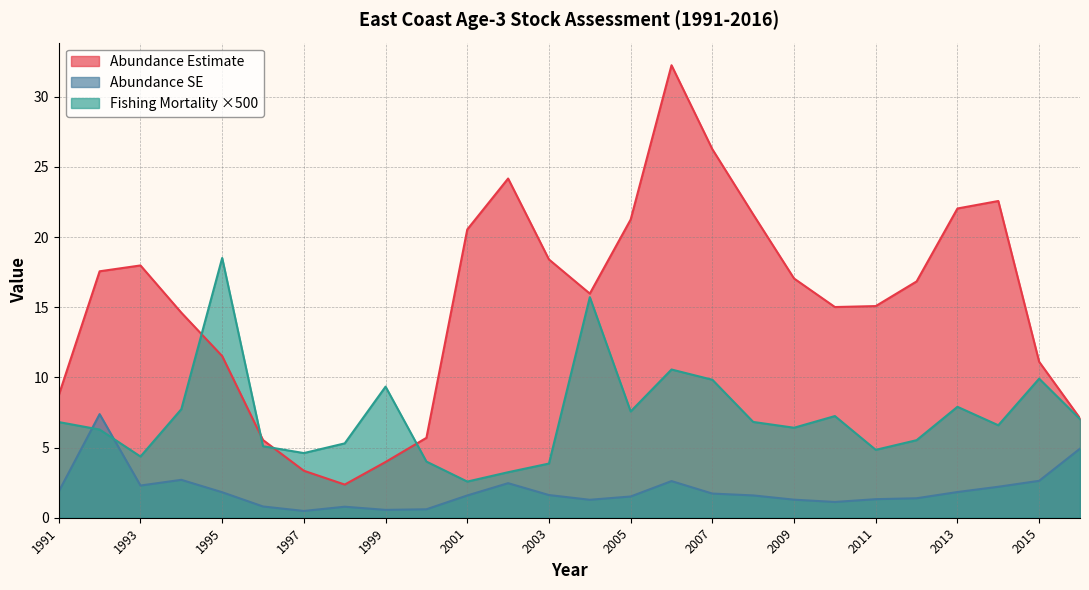

Which series has the widest spread of values?

Abundance Estimate